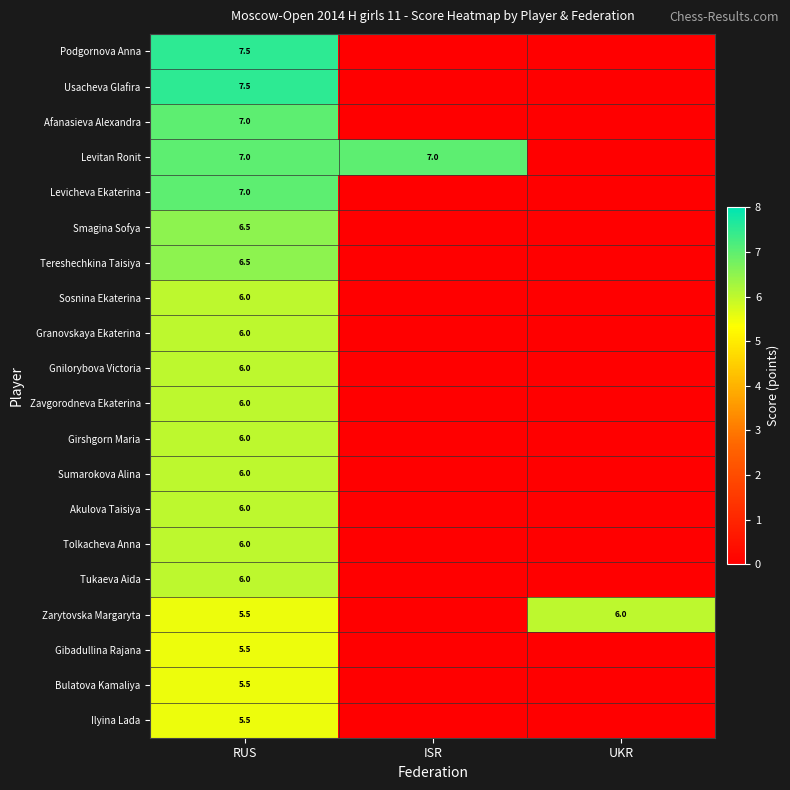

The Levitan Ronit series shows 11.9 at RUS. True or false?

False